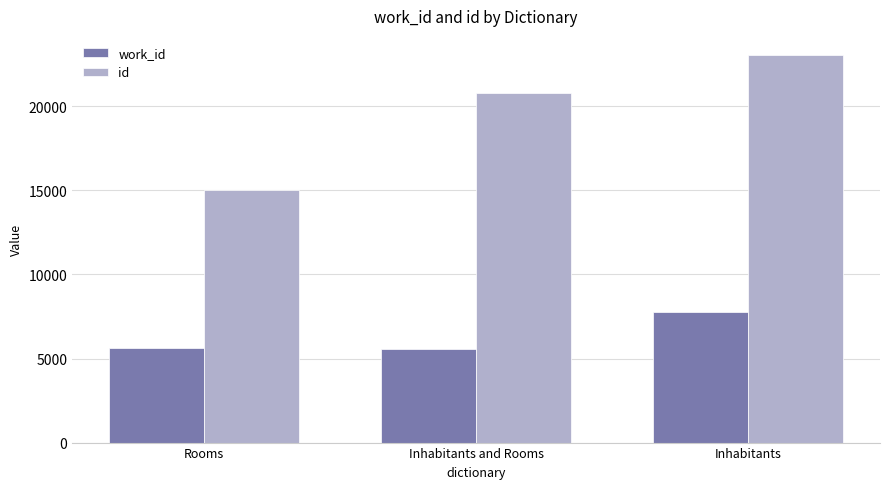

What is the difference between the highest and lowest values at Inhabitants and Rooms?

15226